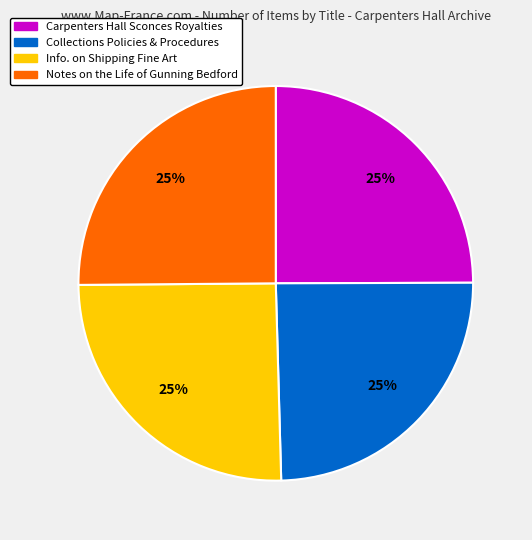

True or false: Carpenters Hall Sconces Royalties accounts for 25% of the total.

True